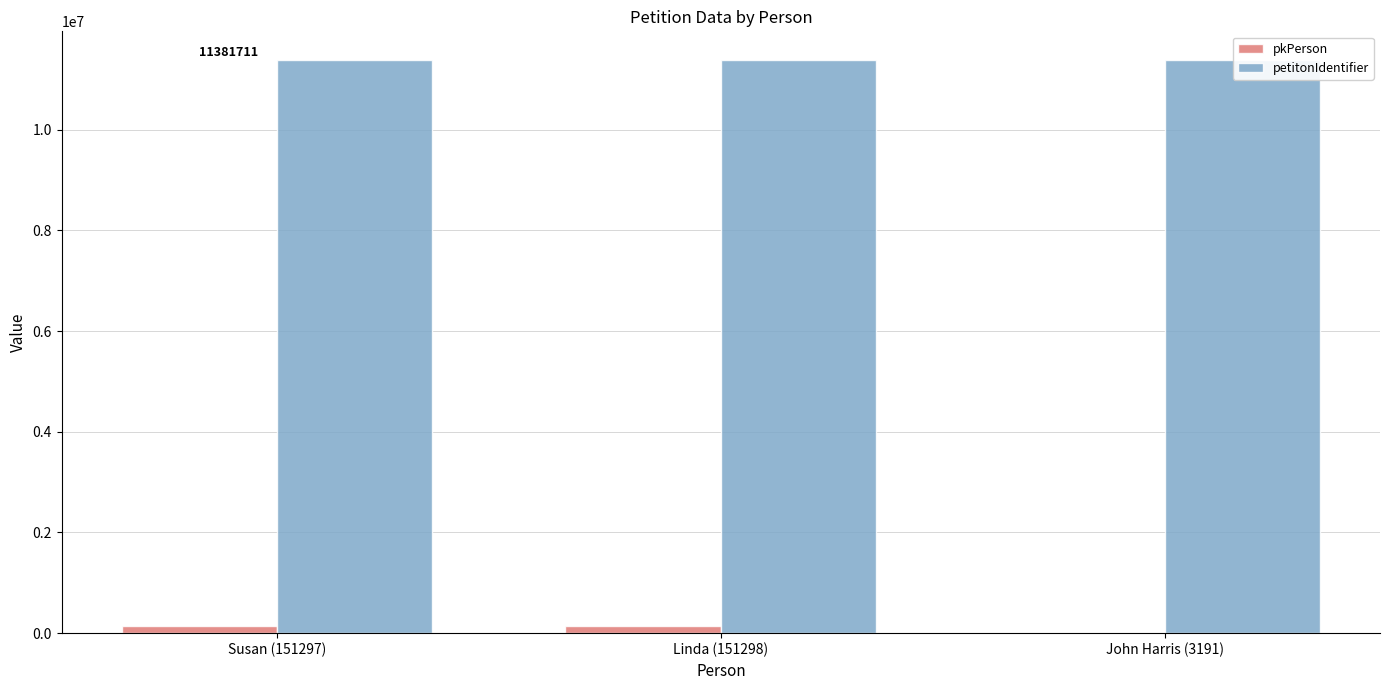

The value of petitonIdentifier at Linda (151298) is 19610556. True or false?

False